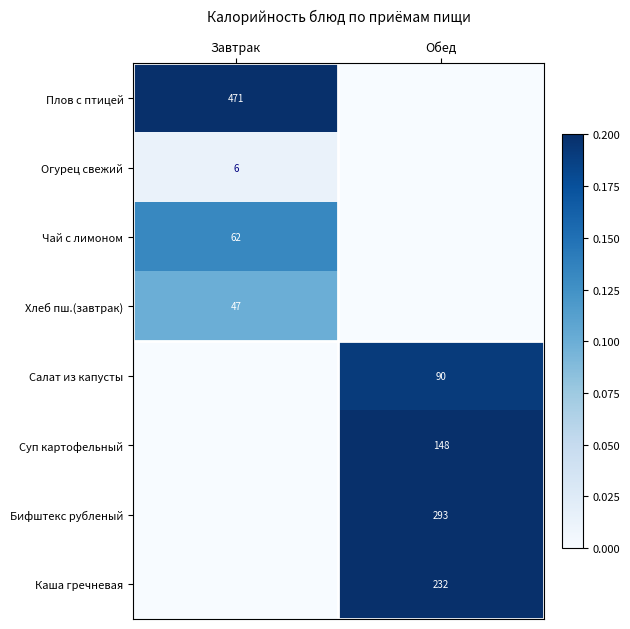

Is it true that Чай с лимоном equals 43 at Завтрак?

False